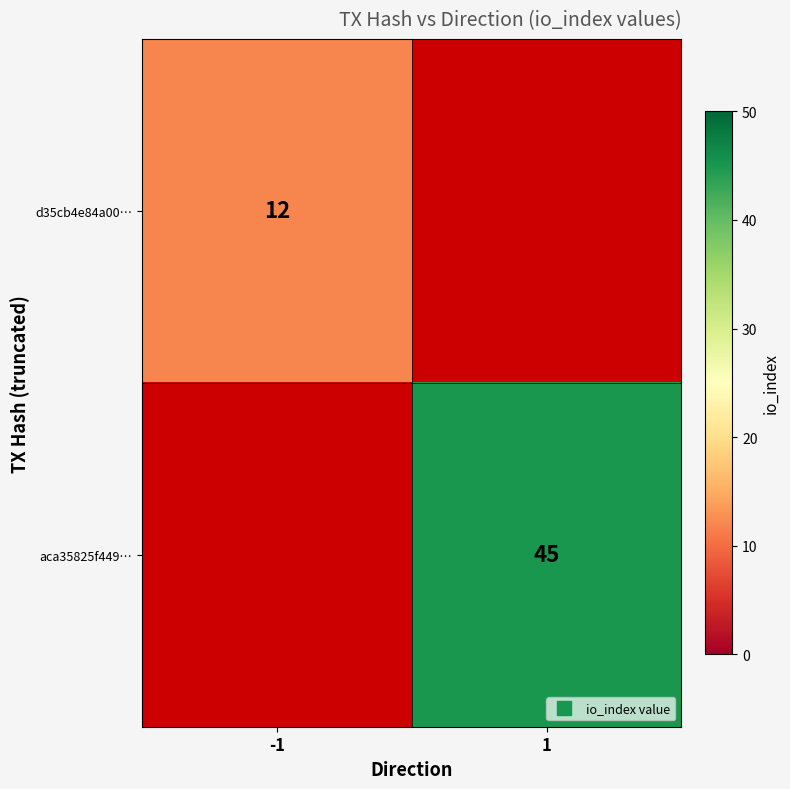

At how many categories does at least one series exceed 13?

1